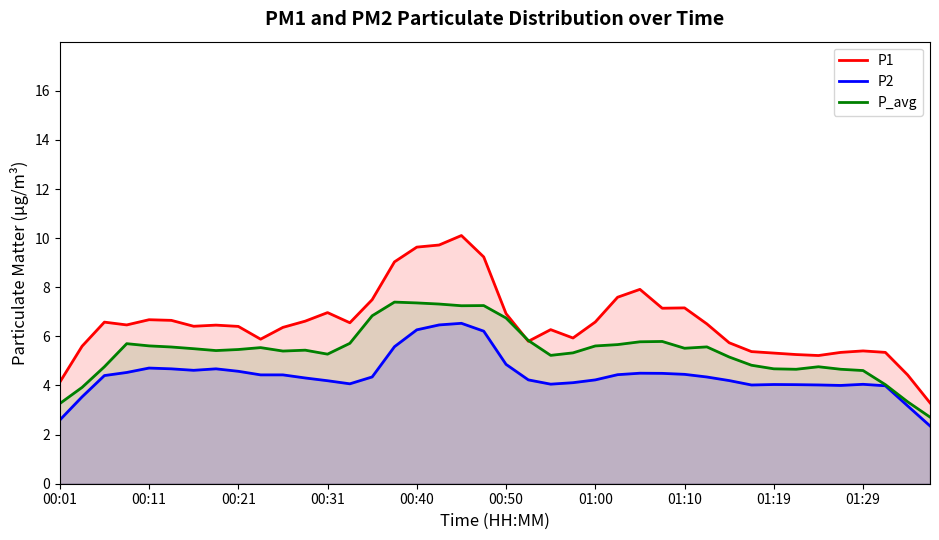

Count the number of categories in the chart.

40